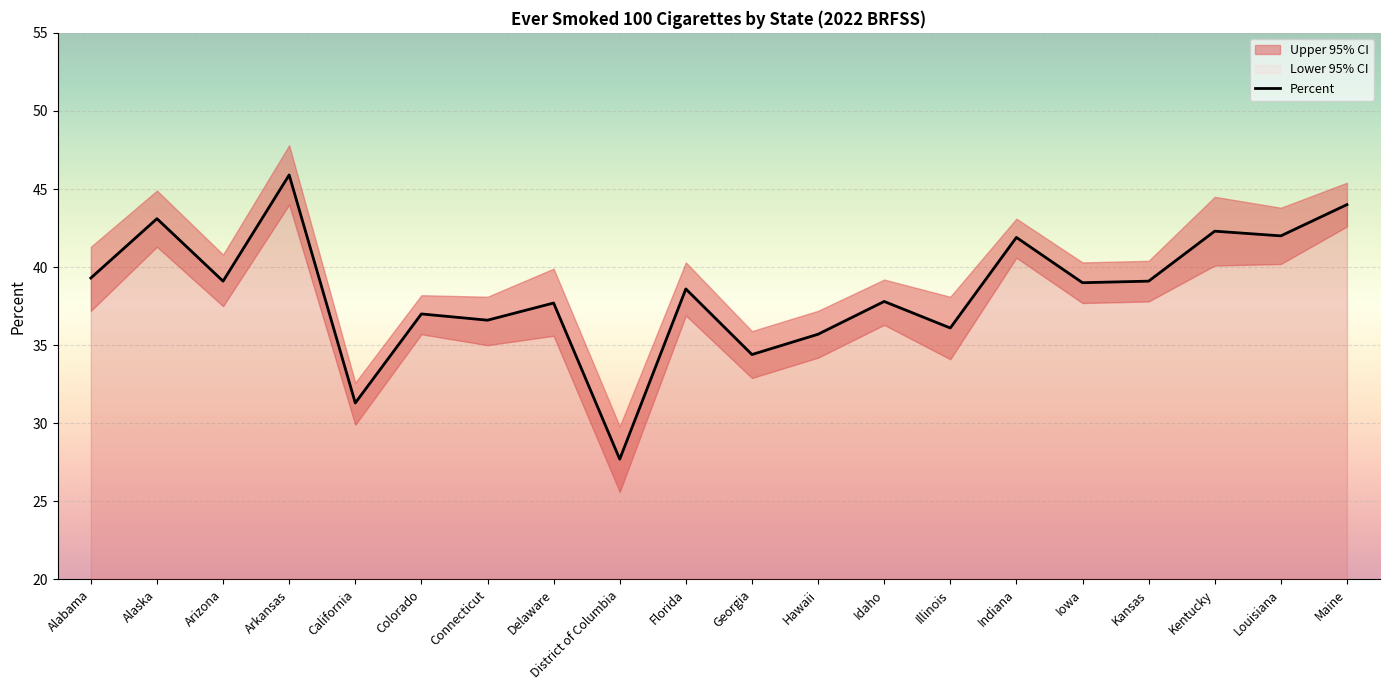

The chart shows a value of 39.1 at Kansas. True or false?

True